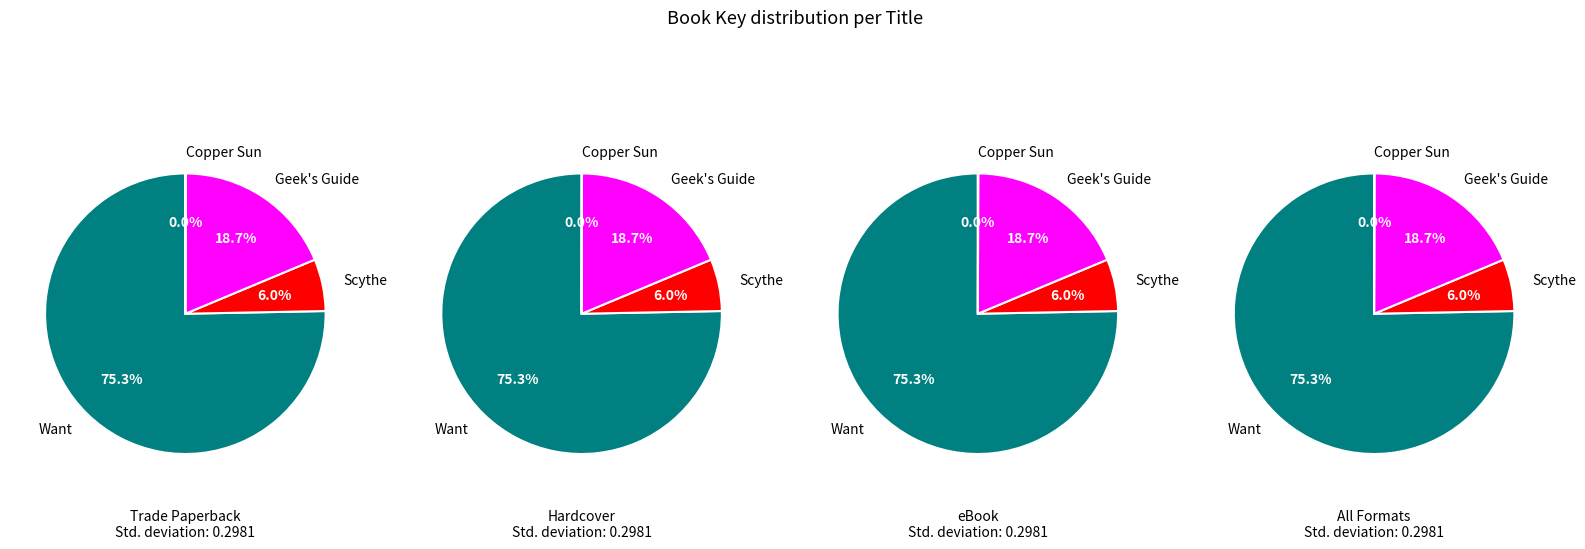

What is the change in value from Want to Scythe?

-1944041036